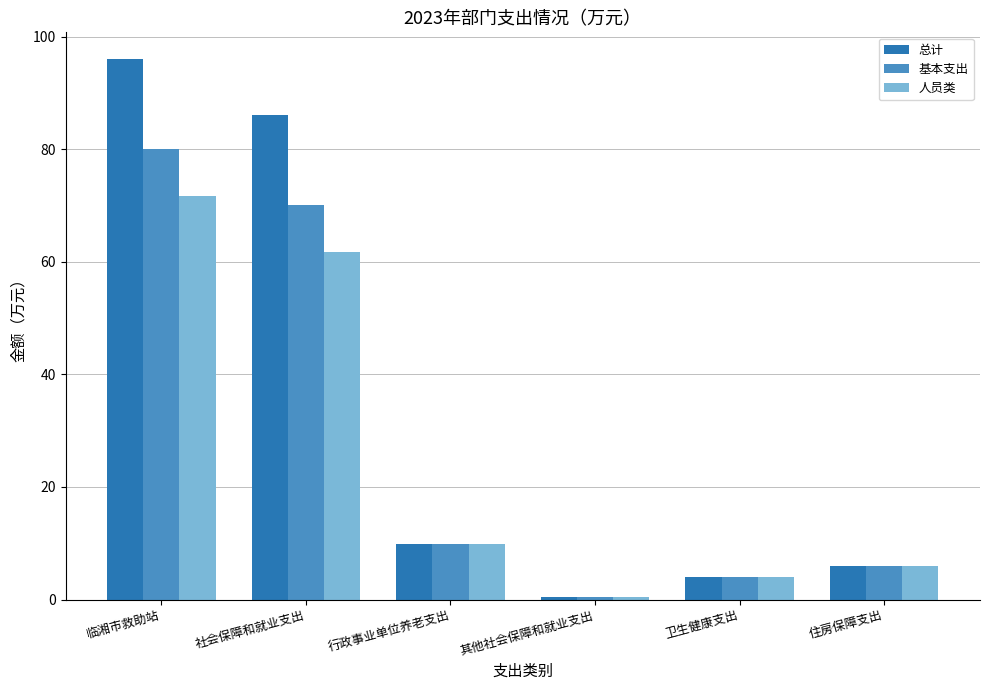

What is the maximum value shown in the chart?

96.0